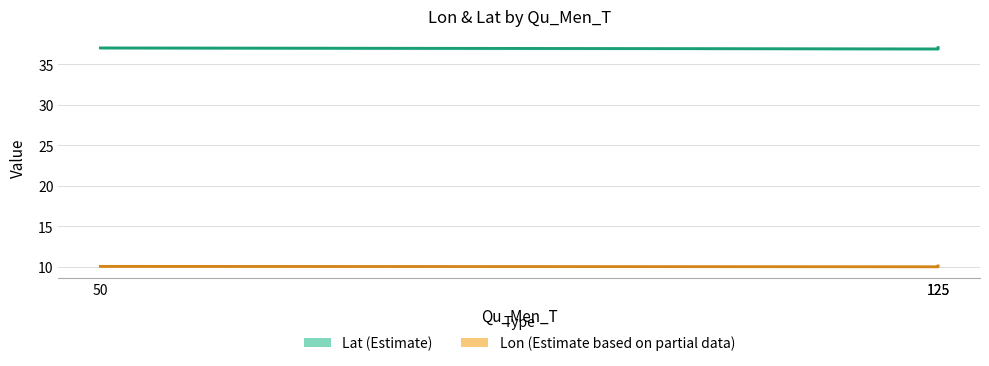

How many data points in Lat are above 37?

2